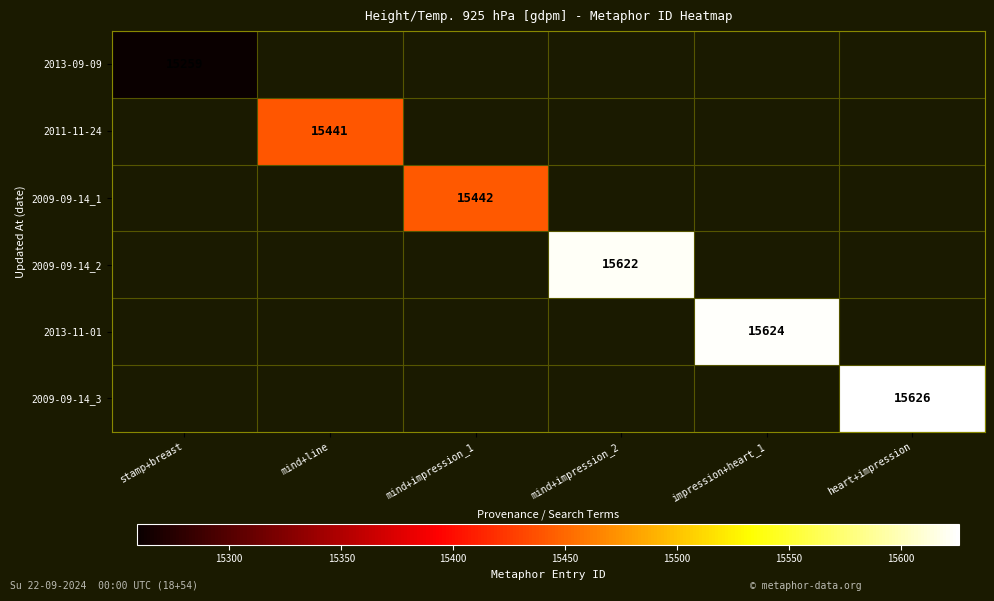

What is the maximum value shown in the chart?

15626.0